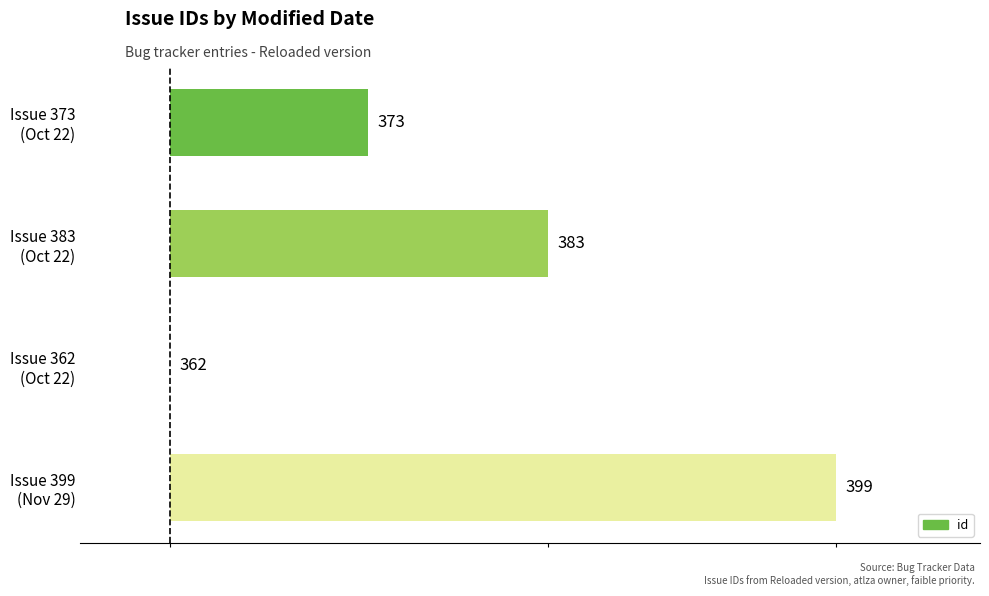

Rank the categories by value from highest to lowest.

Issue 399 (Nov 29), Issue 383 (Oct 22), Issue 373 (Oct 22), Issue 362 (Oct 22)